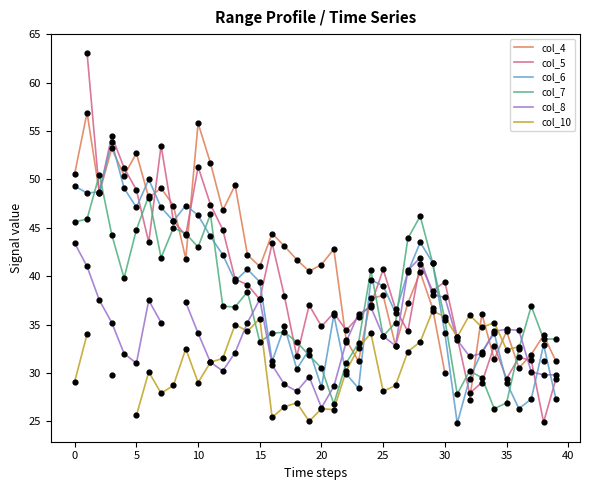

Which series has the largest total across all categories?

col_6